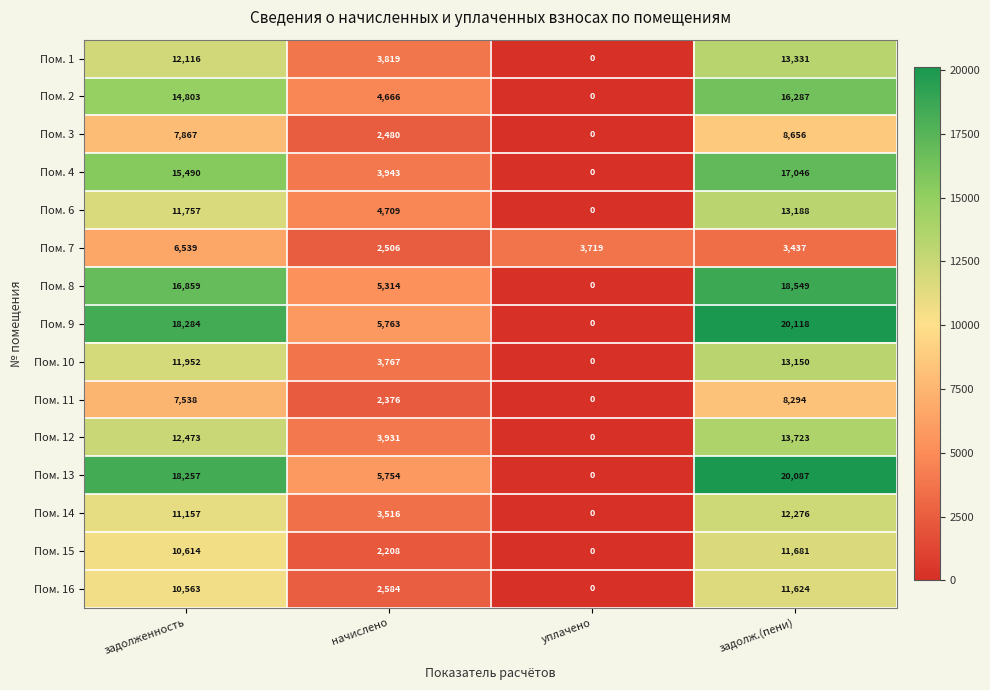

What is the sum of the Пом. 10 values at задолженность and начислено?

15719